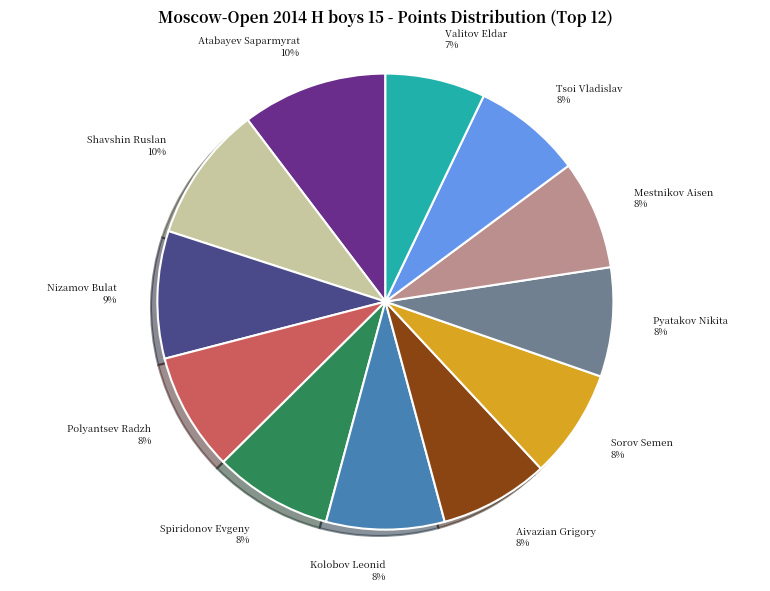

Does Shavshin Ruslan represent more than half of the total?

No